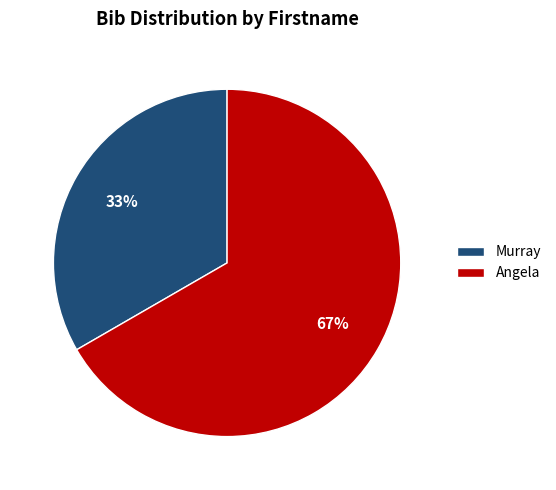

What is the largest slice in the pie chart?

Angela